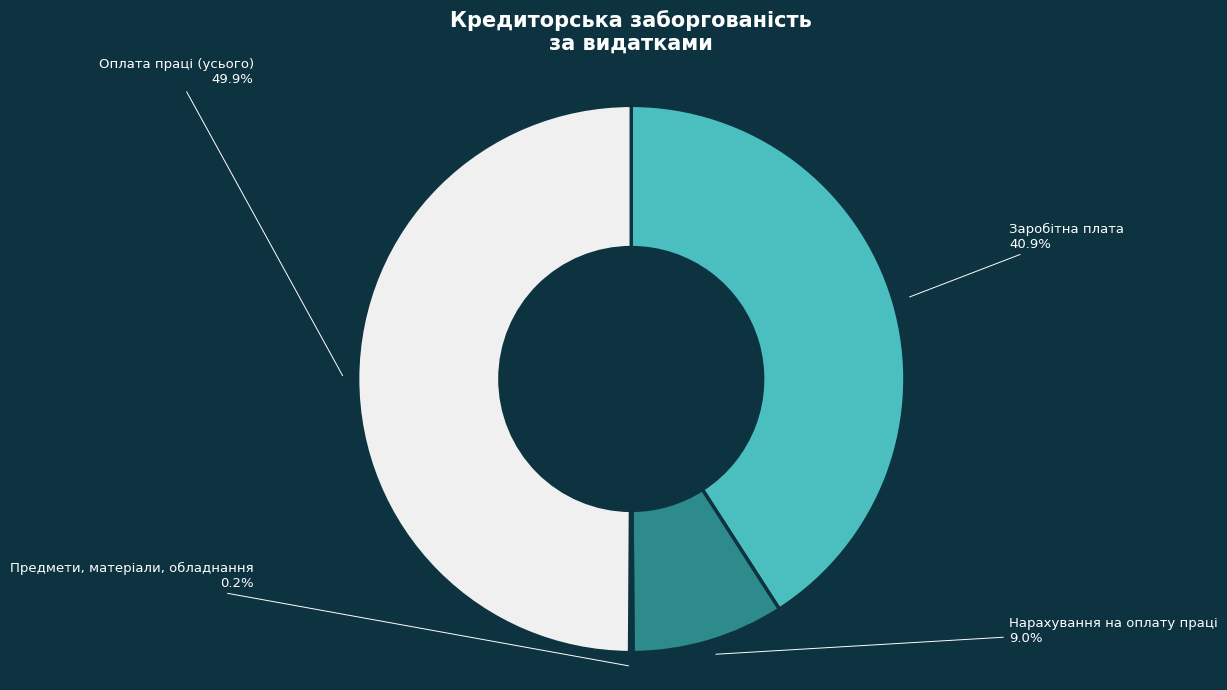

What is the total percentage of Нарахування на оплату праці and Заробітна плата?

49.9%